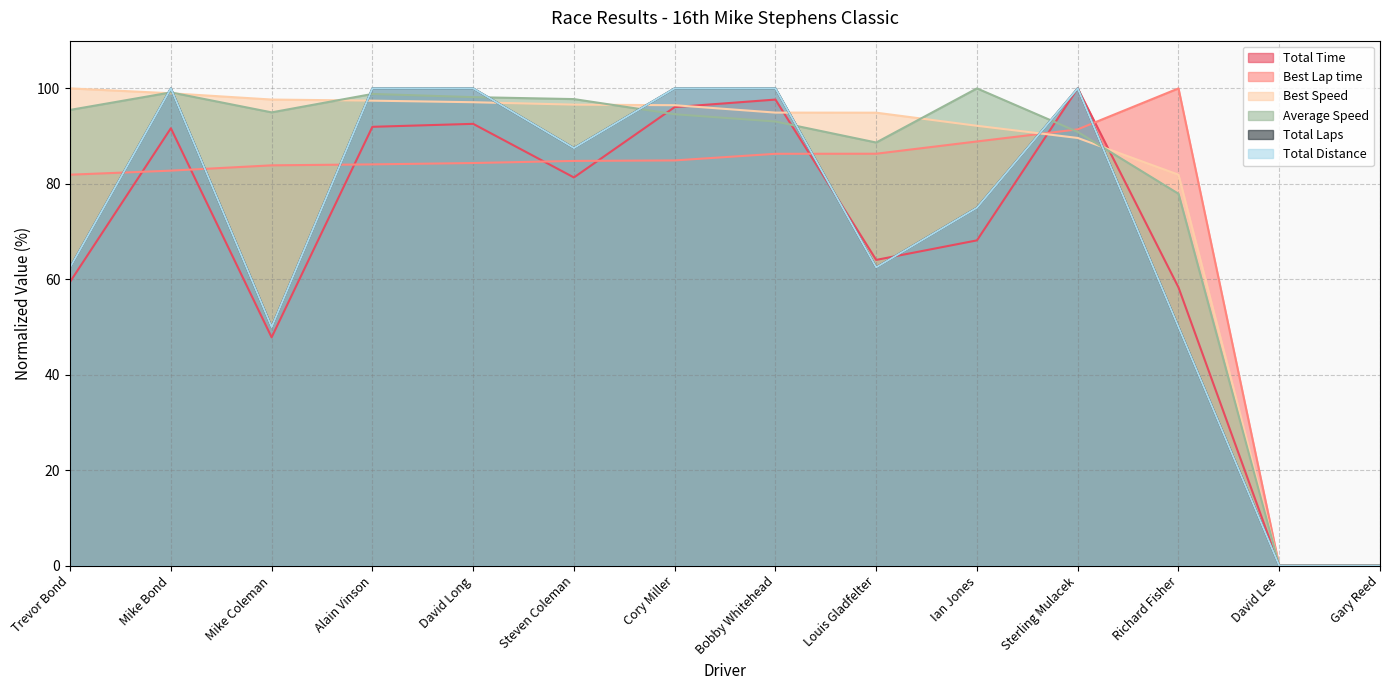

Does the chart have visible grid lines?

Yes